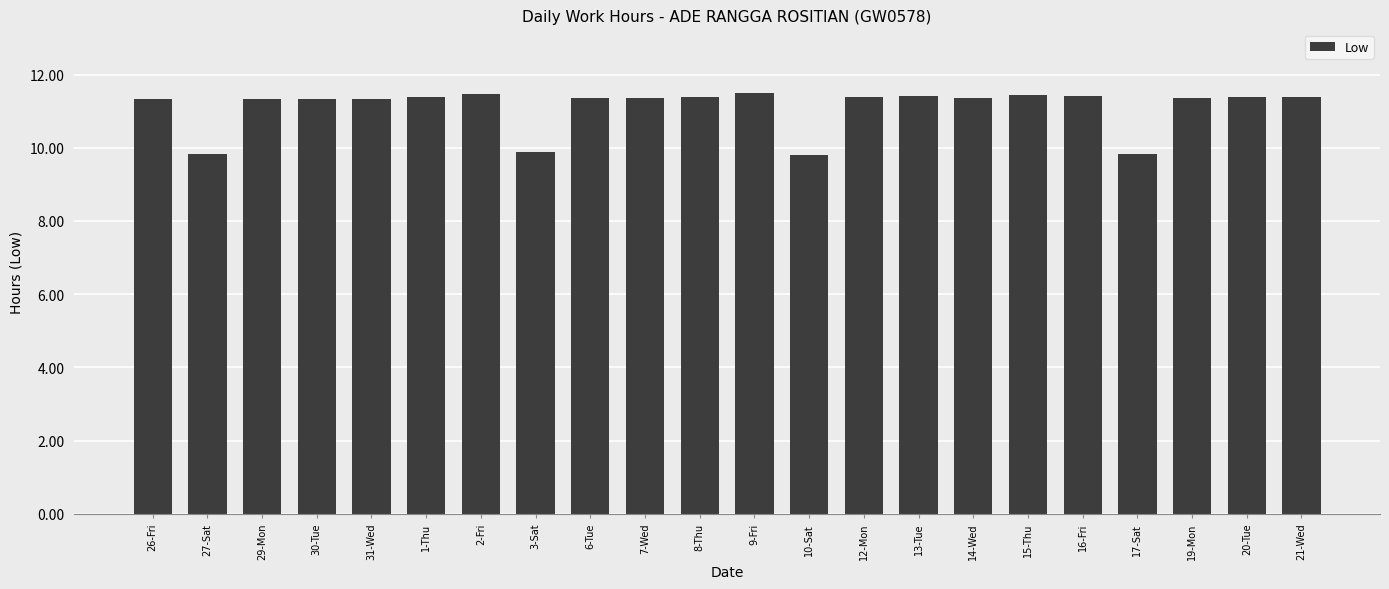

What is the sum of the values at 19-Mon and 27-Sat?

21.2